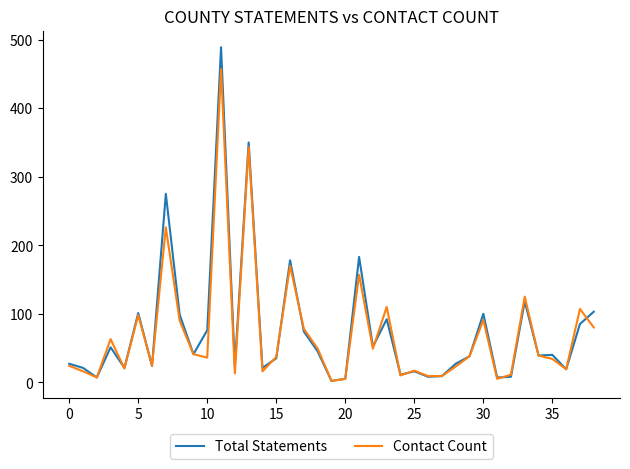

Which series has the widest spread of values?

Total Statements